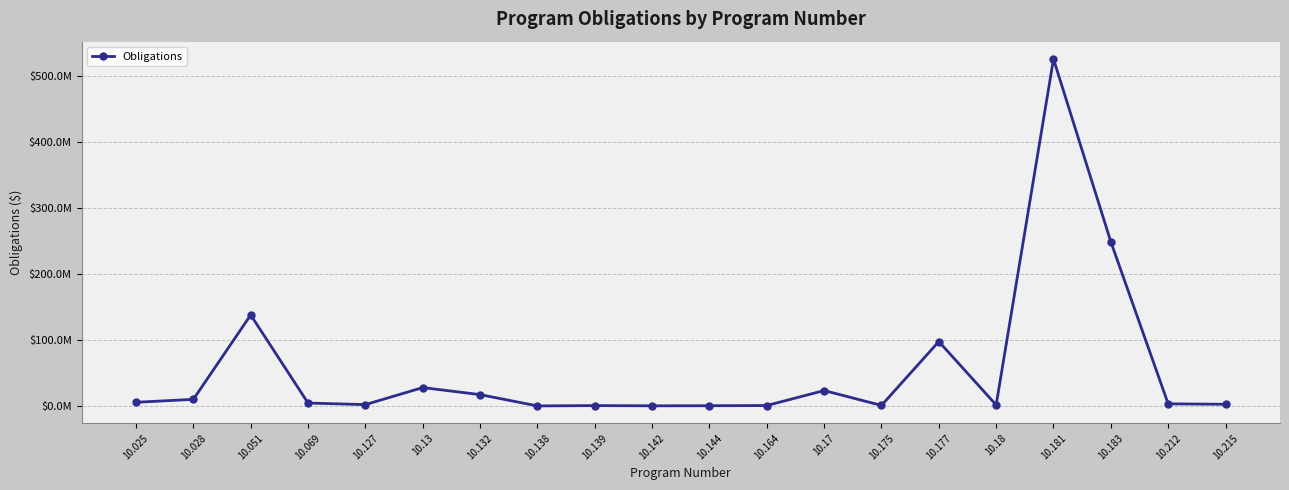

The value at 10.138 is 324. True or false?

False